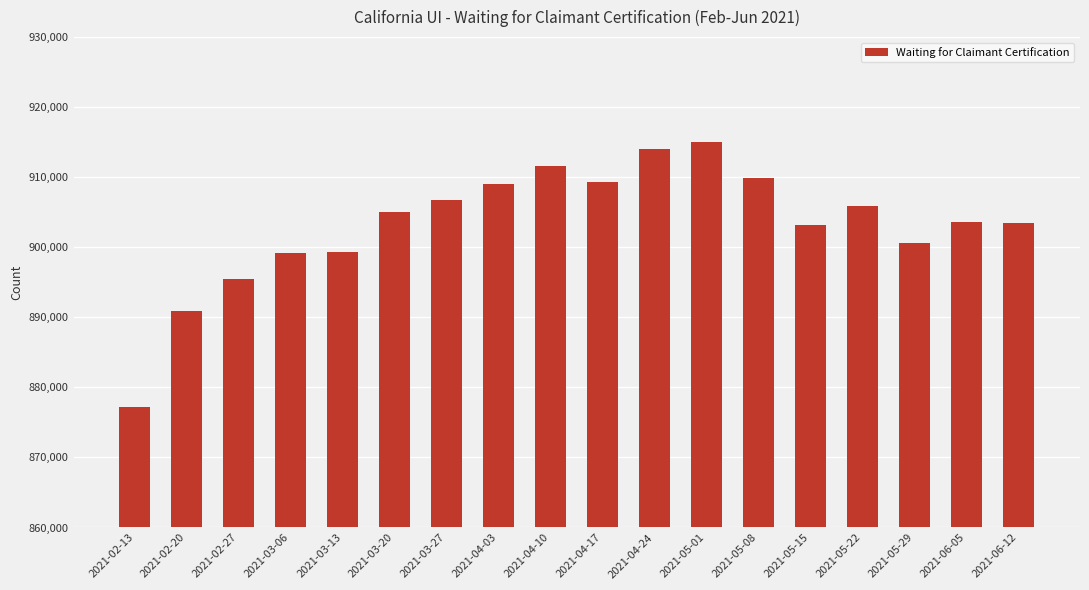

At which category does the chart reach its peak across all series?

2021-05-01